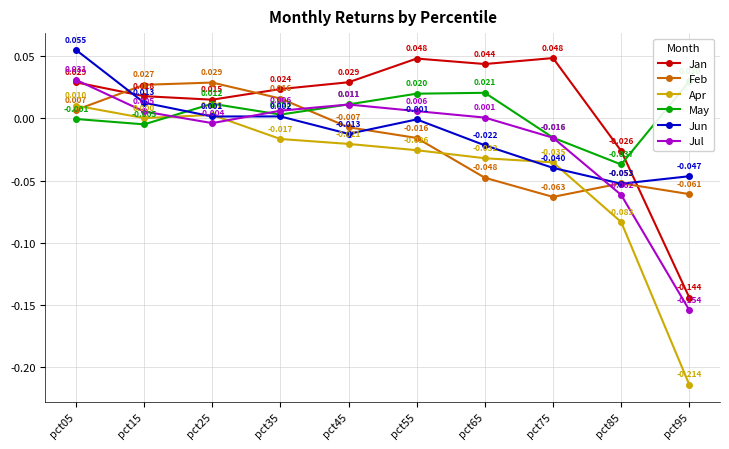

How many data points does each series have?

10